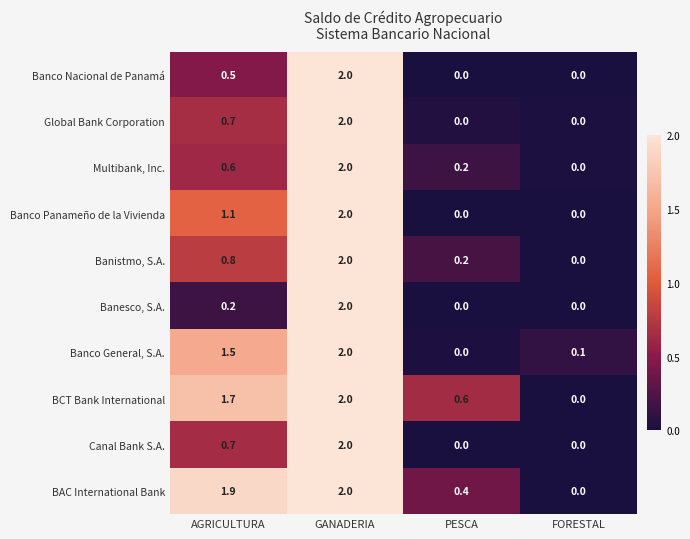

The value of BCT Bank International at FORESTAL is 0.0. True or false?

True